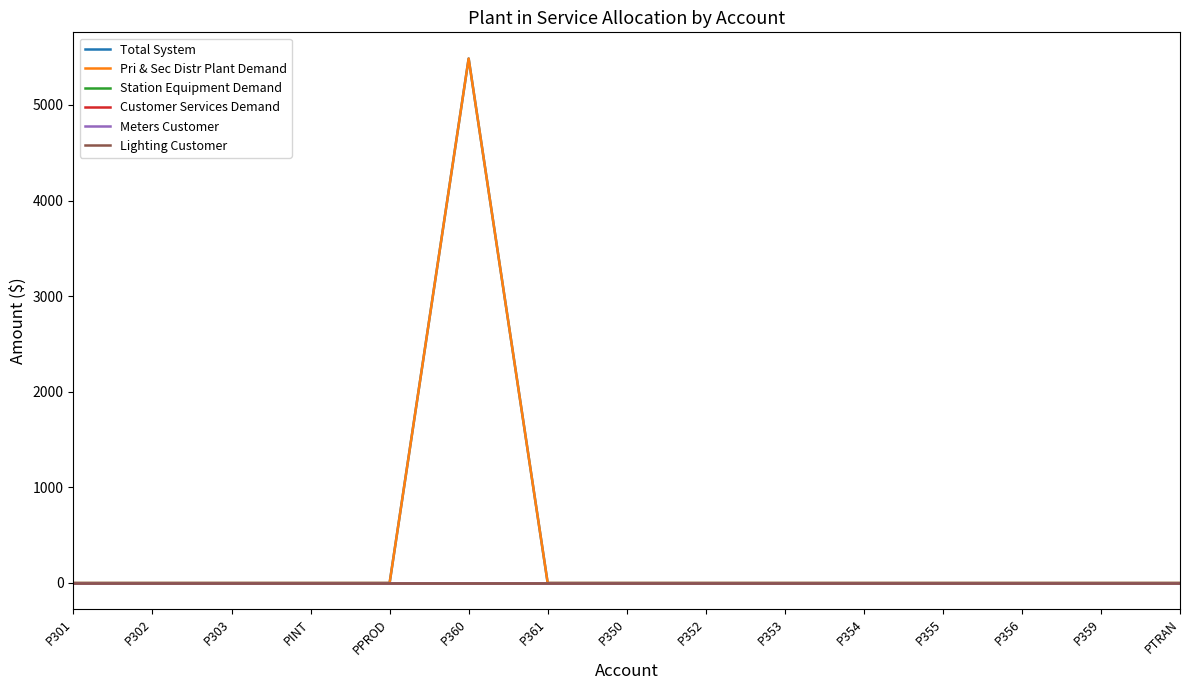

What is the label of the 10th point from the right?

P360